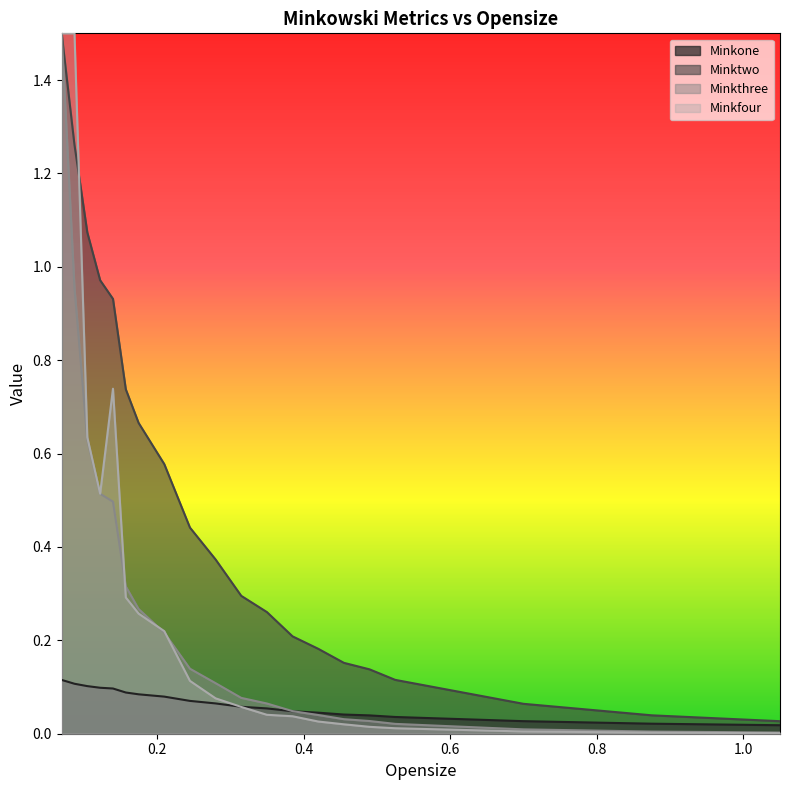

The Minkone series shows 0.1 at 0.175. True or false?

True